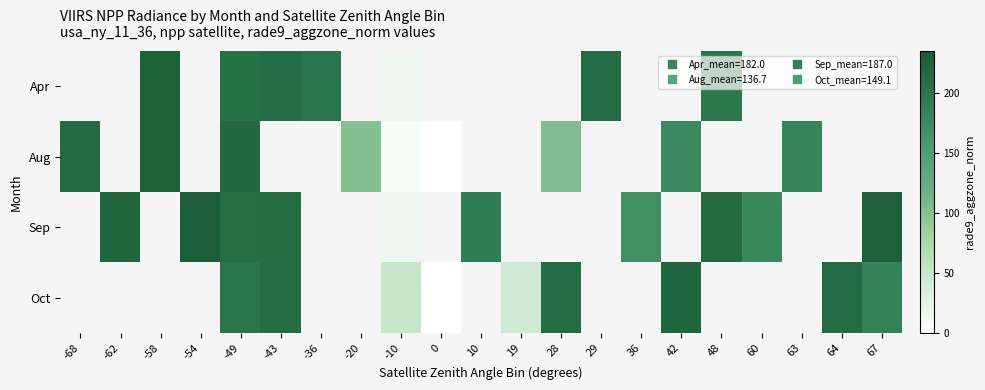

What is the difference between the maximum and minimum values in the Aug series?

225.7